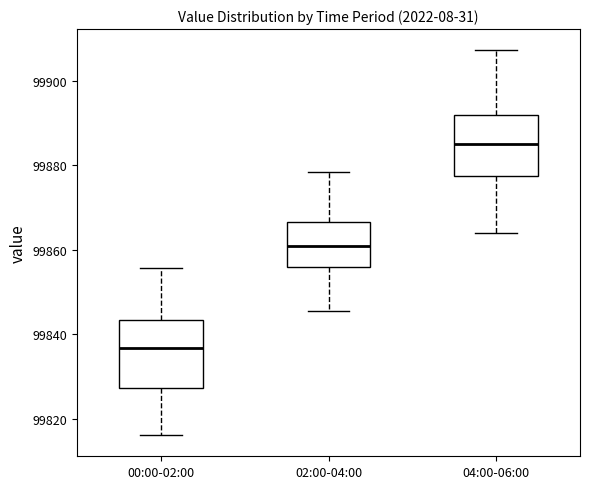

Reading left to right, read every box against the y-axis: the position of its median line, the range the box covers, and the ends of its whiskers. The values are not printed on the chart, so give them approximately, as read against the axis.

00:00-02:00: median 99836, box 99828 to 99844, whiskers 99816 to 99856
02:00-04:00: median 99860, box 99856 to 99866, whiskers 99846 to 99878
04:00-06:00: median 99886, box 99878 to 99892, whiskers 99864 to 99908